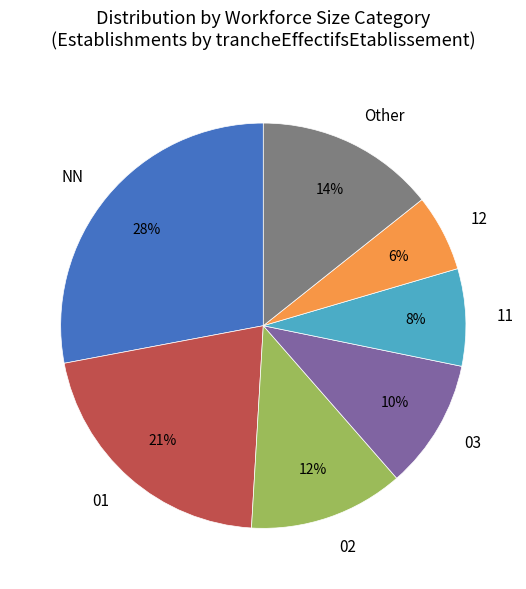

To the nearest percent, what percentage of the pie is NN?

28%